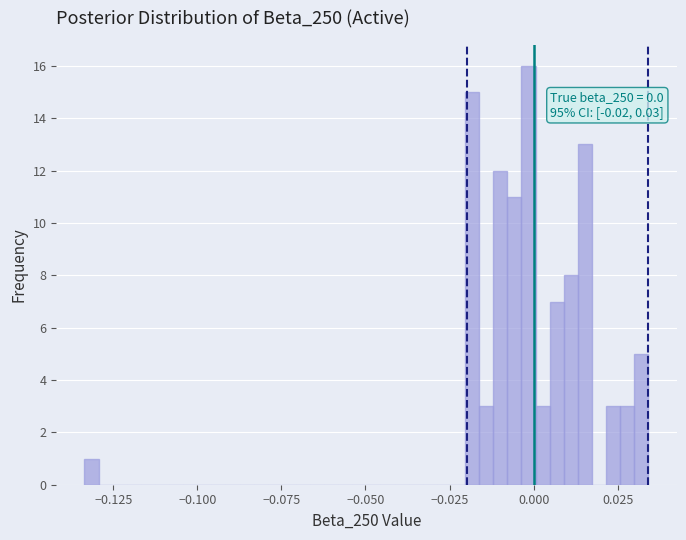

Around what value on the x-axis is the tallest bar? Give the approximate position of its centre, as read against the axis.

0.000